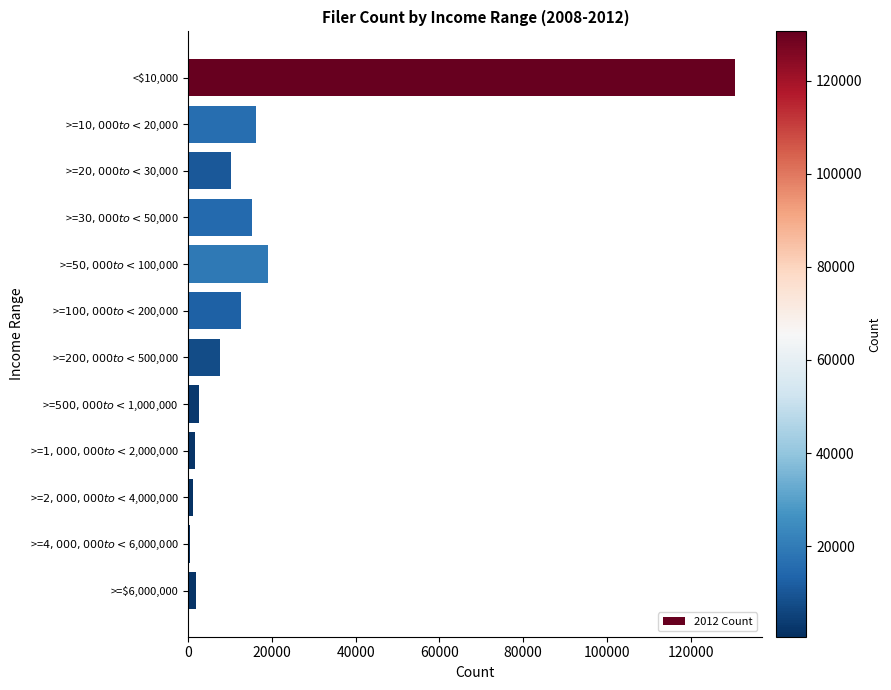

What is the difference between the maximum and second lowest values?

129460